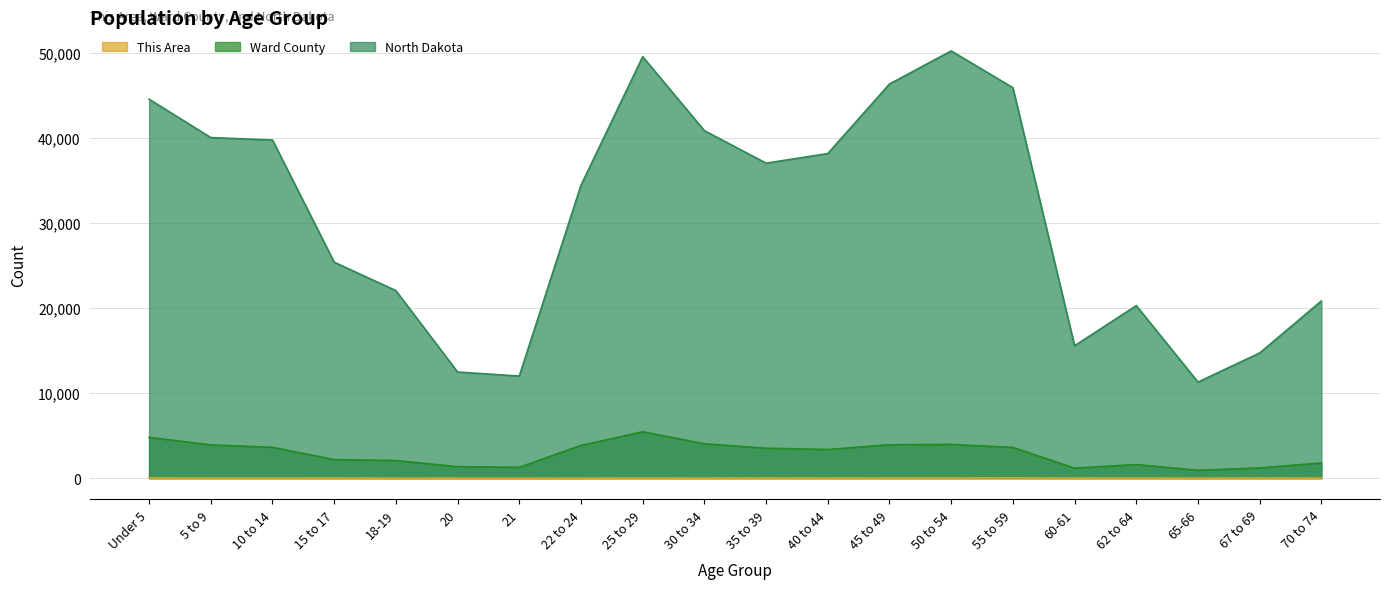

What is the spread (max minus min) of values at 55 to 59?

45927